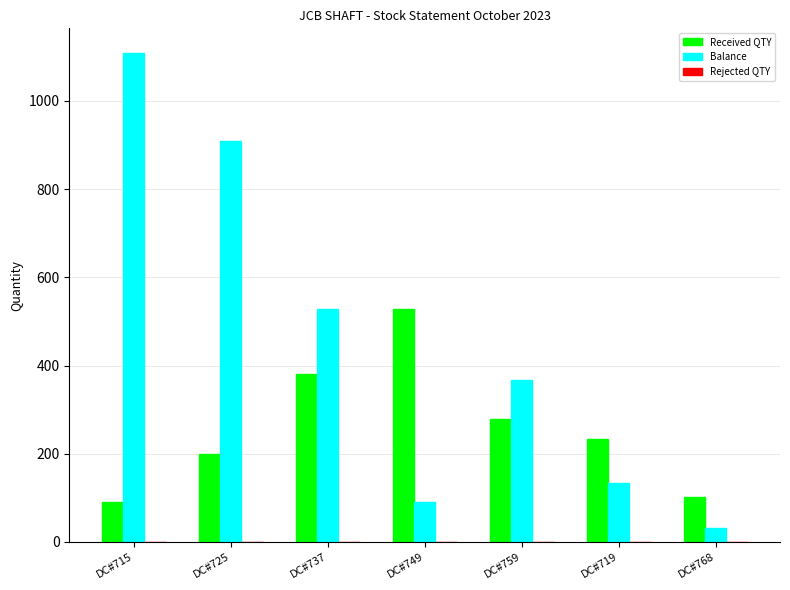

What is the highest value of the Balance series?

1109